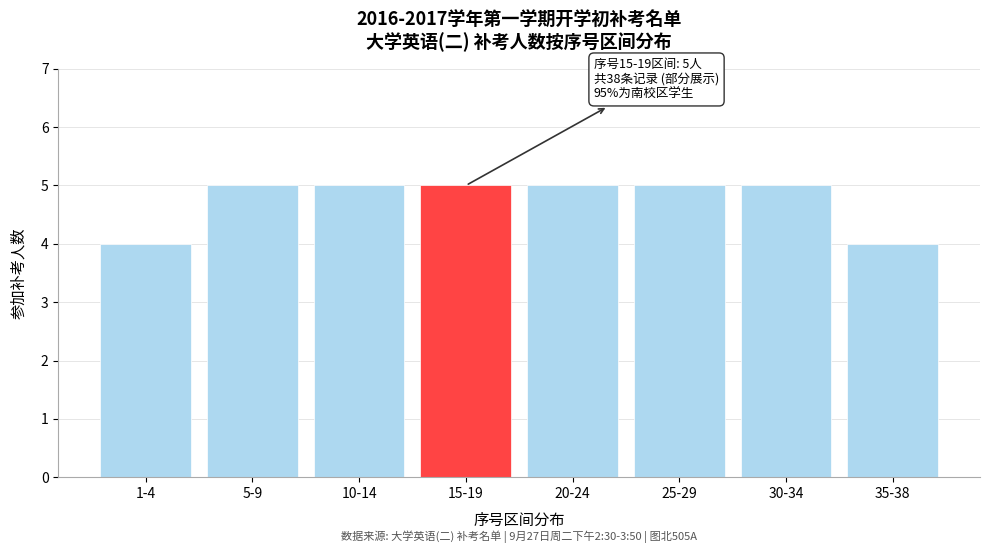

Reading left to right, what are all the values shown in this chart?

4	5	5	5	5	5	5	4